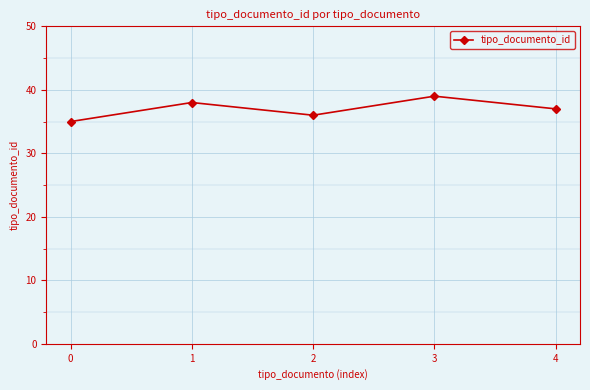

Reading right to left, transcribe all the data shown in this chart.

4=37	3=39	2=36	1=38	0=35